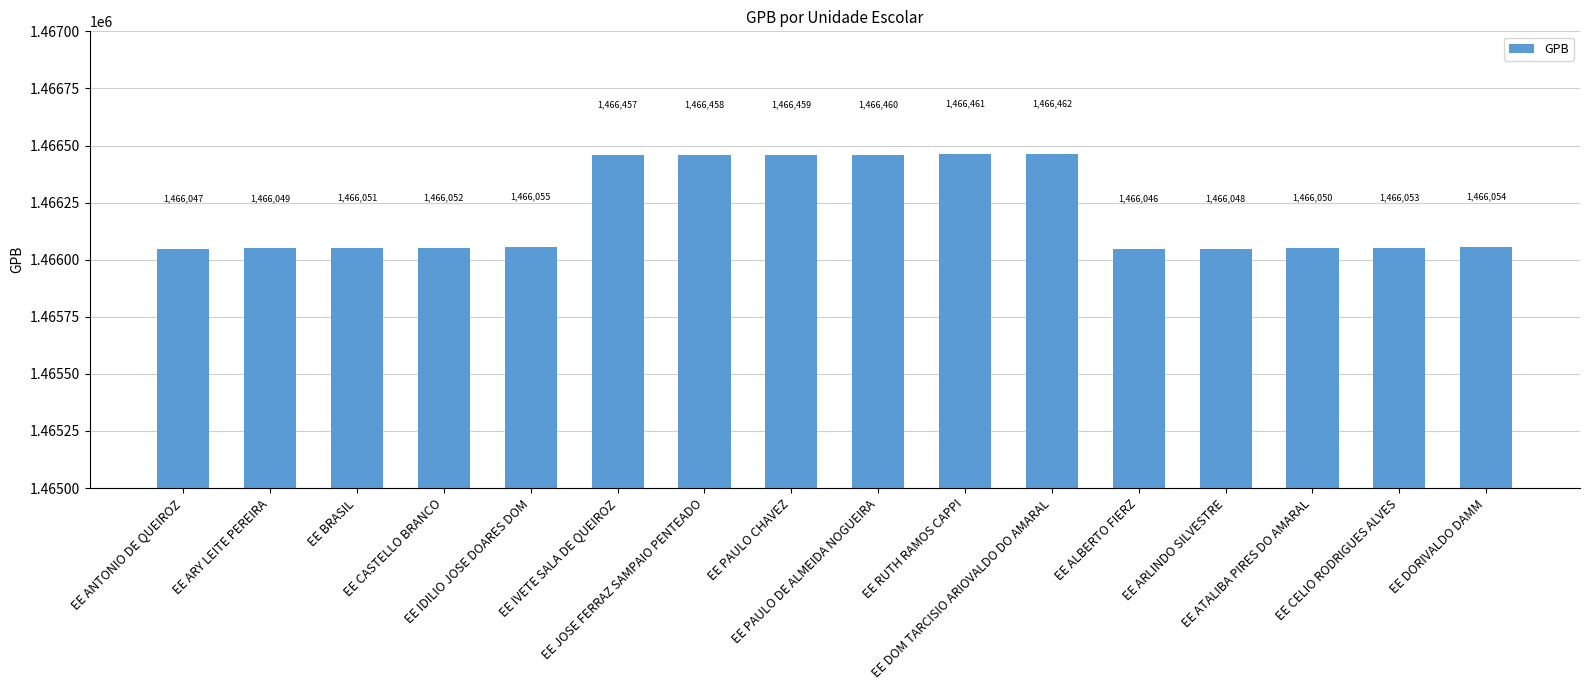

Which label corresponds to the smallest value in the chart?

EE ALBERTO FIERZ